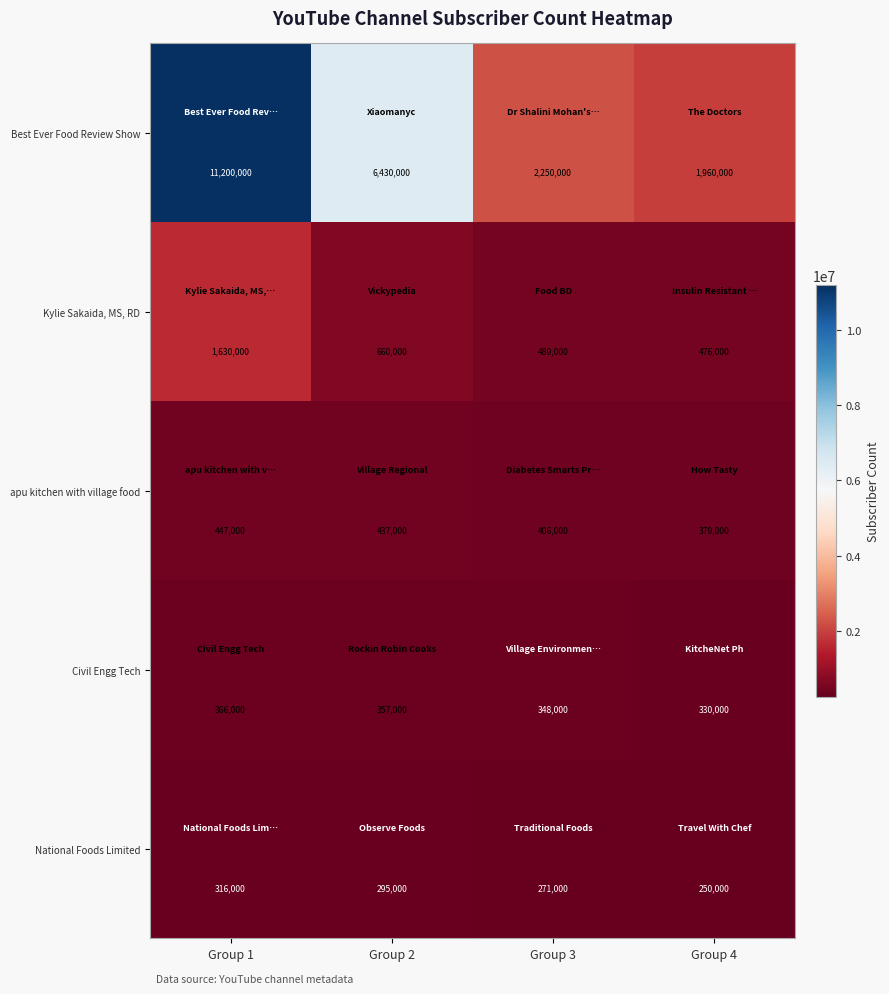

Reading right to left, extract all data points from this chart.

Best Ever Food Review Show: 1960000	2250000	6430000	11200000
Kylie Sakaida, MS, RD: 476000	489000	660000	1630000
apu kitchen with village food: 379000	406000	437000	447000
Civil Engg Tech: 330000	348000	357000	366000
National Foods Limited: 250000	271000	295000	316000